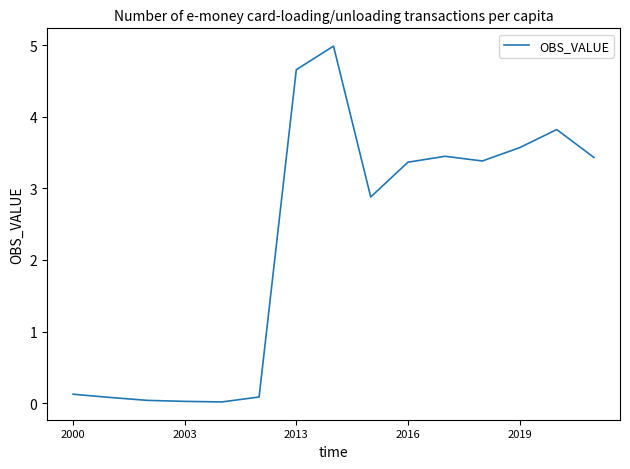

What is the difference between the maximum and minimum values?

5.0